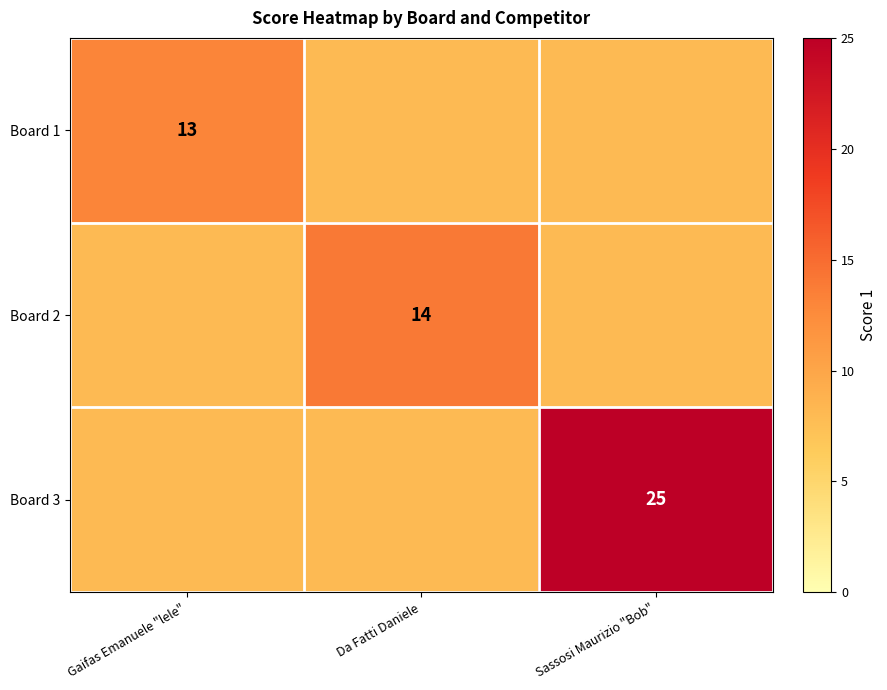

True or false: Board 1 has a value of 13 at Gaifas Emanuele "lele".

True